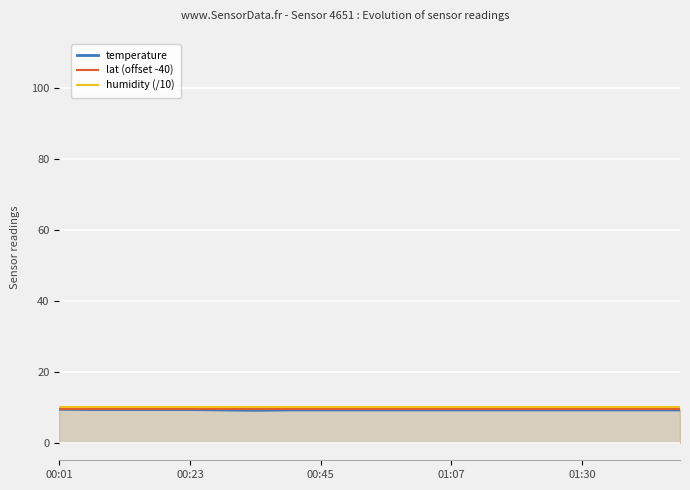

What is the highest value of the temperature series?

9.4